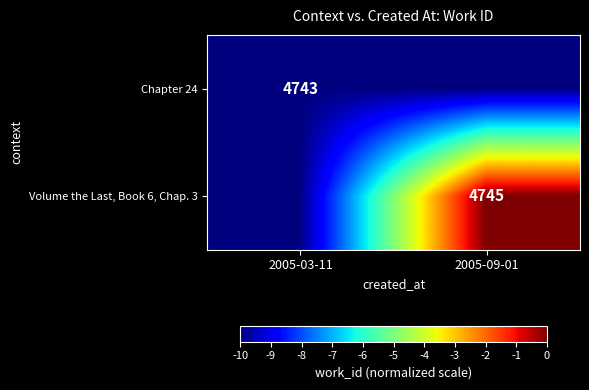

True or false: Chapter 24 has a value of 6943 at 2005-03-11.

False